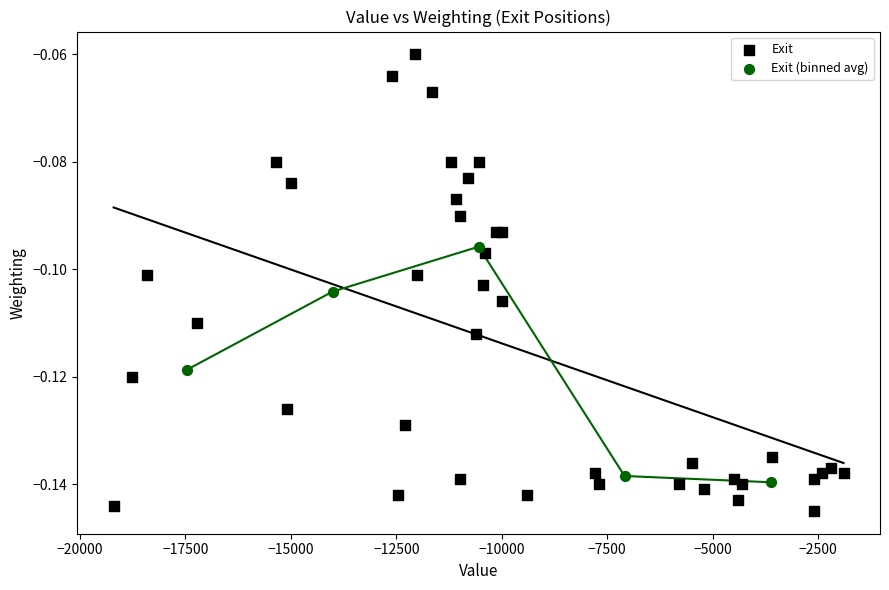

Which series contains the highest Y value?

Exit